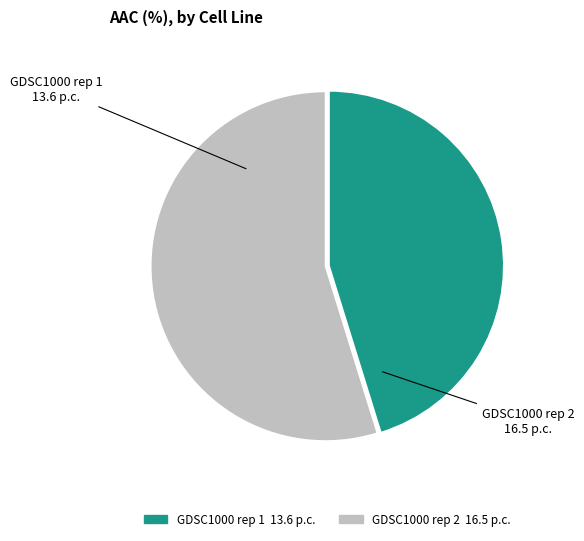

Which category accounts for the majority?

GDSC1000 rep 2